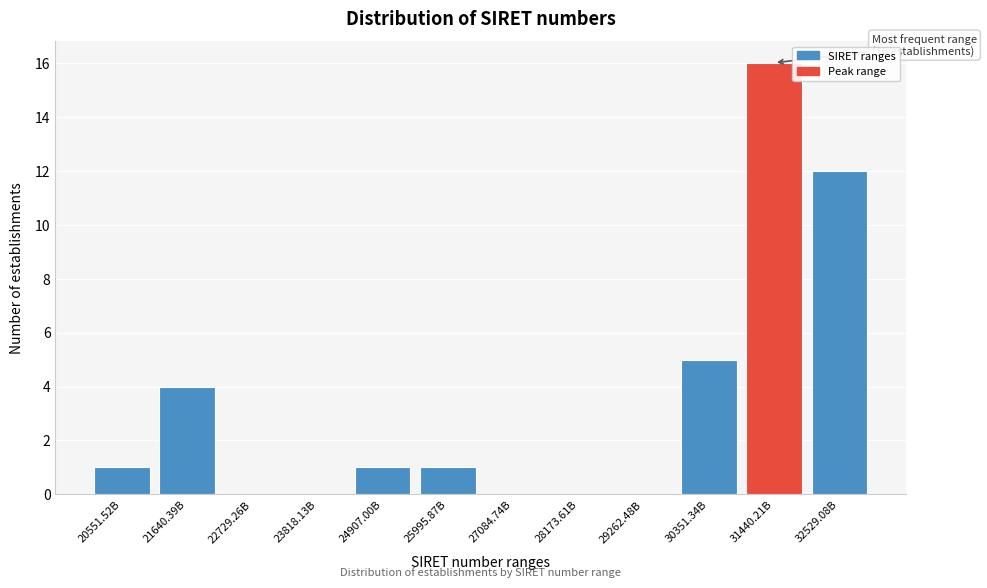

Reading left to right, transcribe all the data shown in this chart.

20551.52B=1	21640.39B=4	22729.26B=0	23818.13B=0	24907.00B=1	25995.87B=1	27084.74B=0	28173.61B=0	29262.48B=0	30351.34B=5	31440.21B=16	32529.08B=12